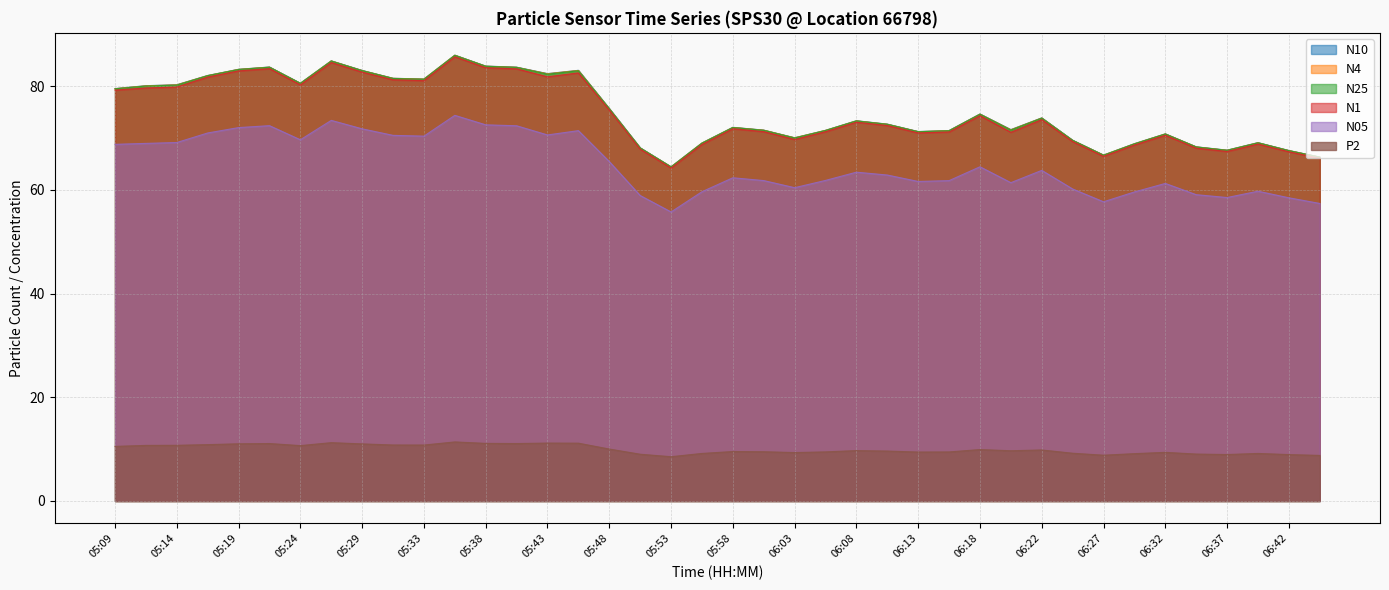

At which label does N05 first exceed 63?

05:09